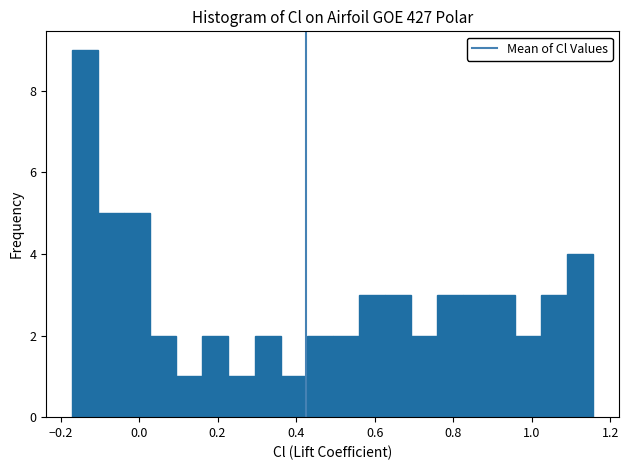

Read against the x-axis, roughly where is the centre of the tallest bar?

-0.14